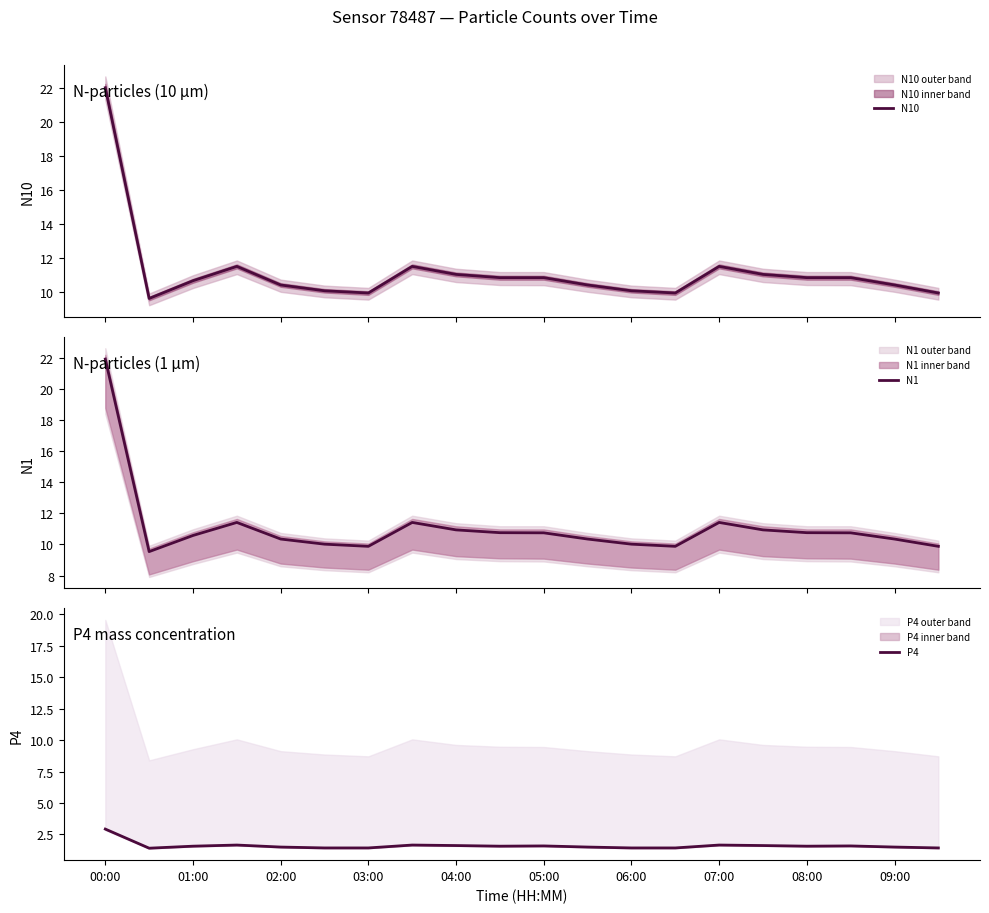

What is the minimum value for N10?

9.7